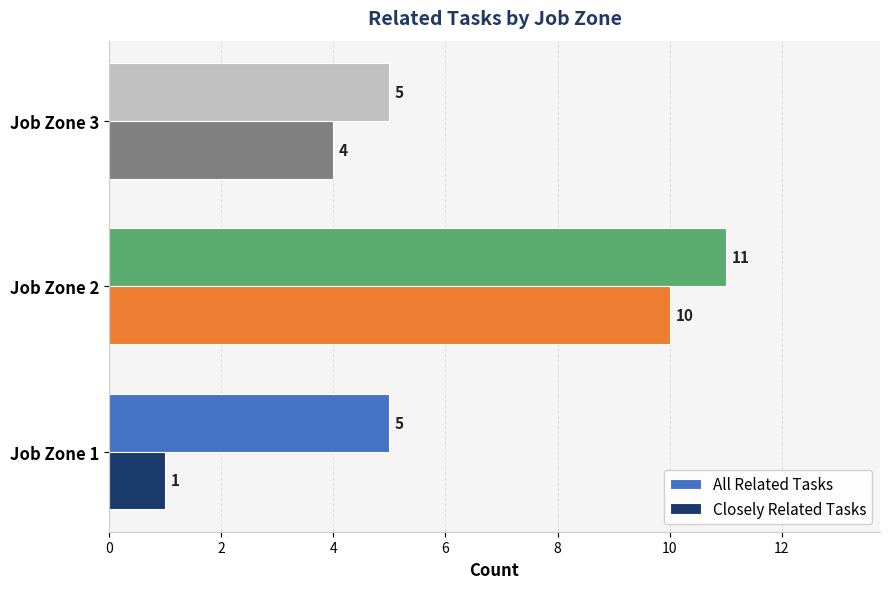

Between Job Zone 1 and Job Zone 3, which series saw the biggest shift?

Closely Related Tasks